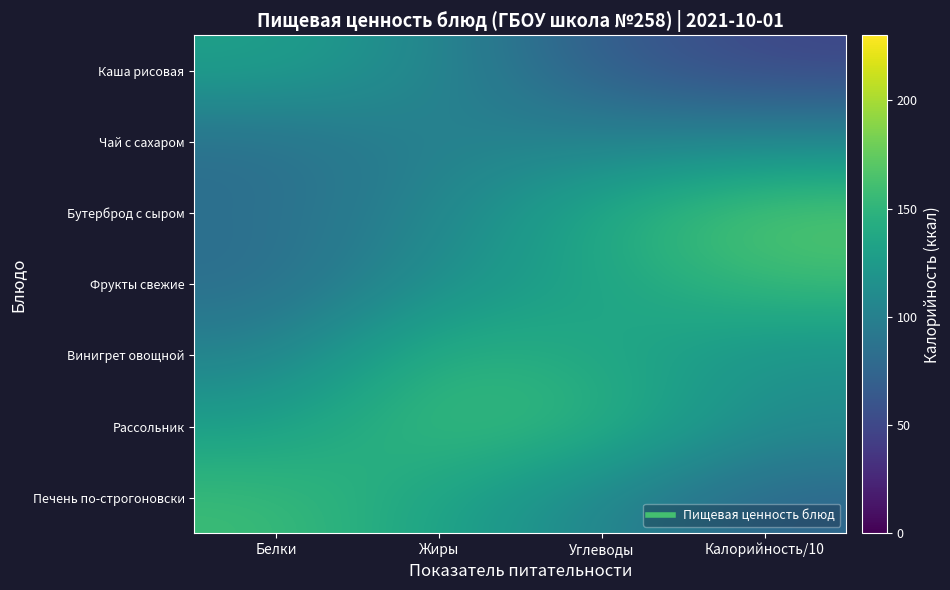

Reading right to left, list all the values displayed in this chart.

Каша рисовая: Калорийность/10=48.3	Углеводы=67.1	Жиры=105.7	Белки=131.3
Чай с сахаром: Калорийность/10=106.9	Углеводы=101.8	Жиры=102.1	Белки=82.9
Бутерброд с сыром: Калорийность/10=171.3	Углеводы=141.9	Жиры=105.5	Белки=84.4
Фрукты свежие: Калорийность/10=156.9	Углеводы=133.6	Жиры=115.4	Белки=82.0
Винигрет овощной: Калорийность/10=116.2	Углеводы=138.2	Жиры=149.8	Белки=102.1
Рассольник: Калорийность/10=110.7	Углеводы=149.7	Жиры=158.0	Белки=128.6
Печень по-строгоновски: Калорийность/10=75.5	Углеводы=105.2	Жиры=133.6	Белки=157.4